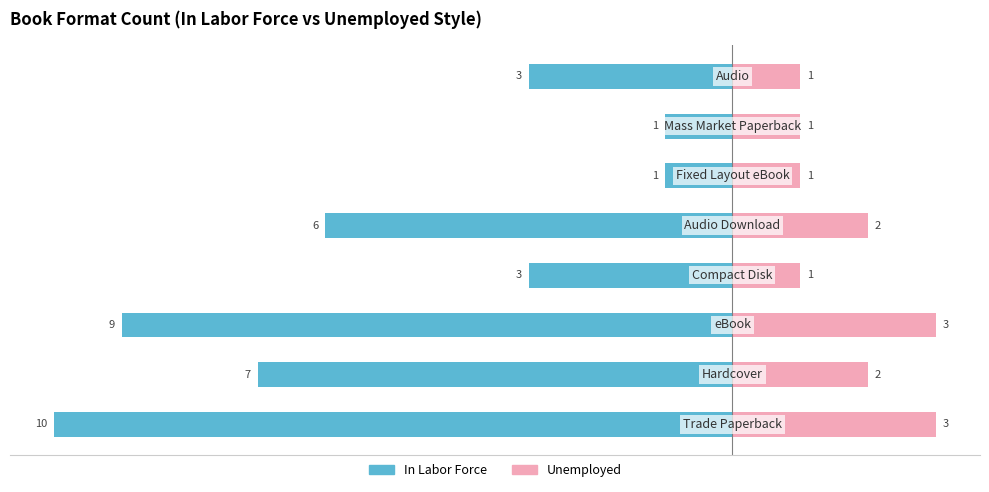

How many bars are there in total?

16